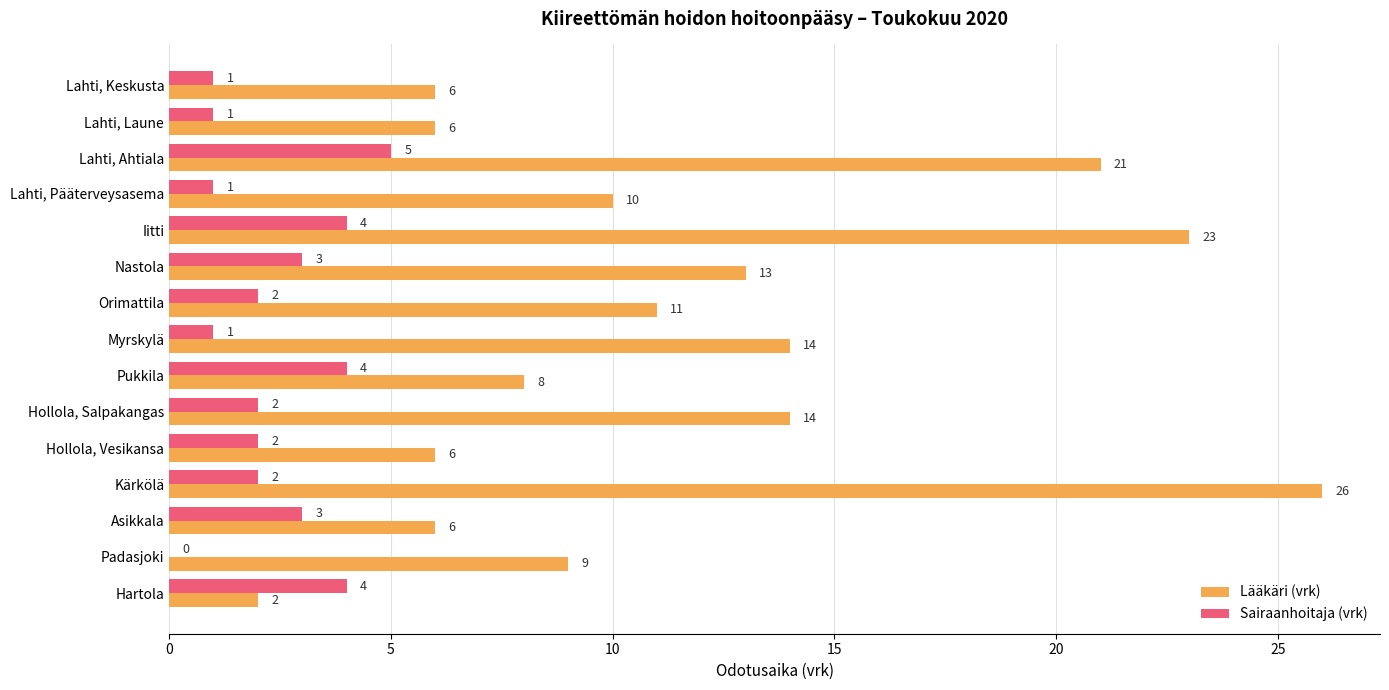

Which category has the highest value across all series?

Kärkölä